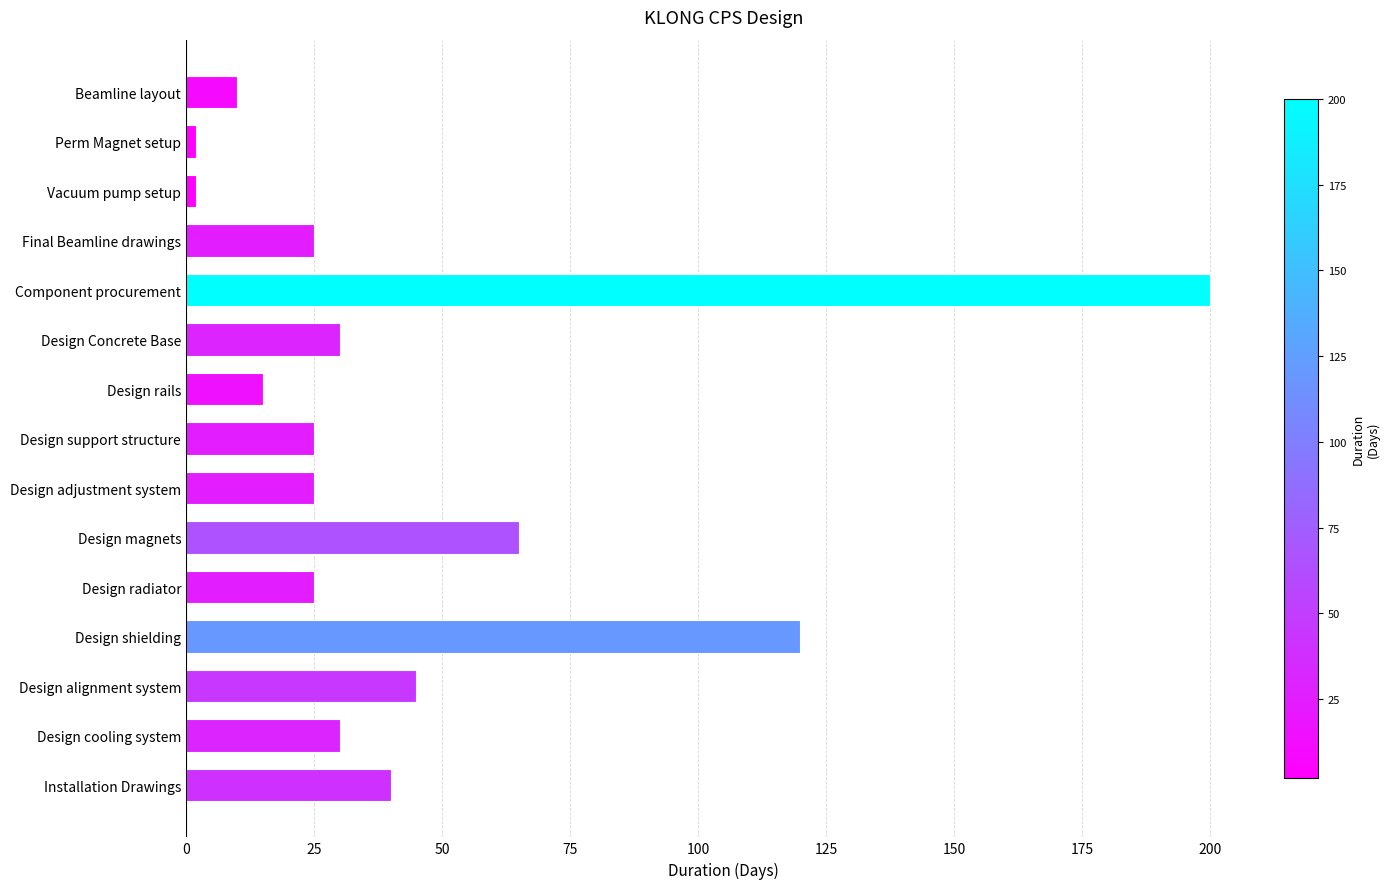

How many data points does each series have?

15